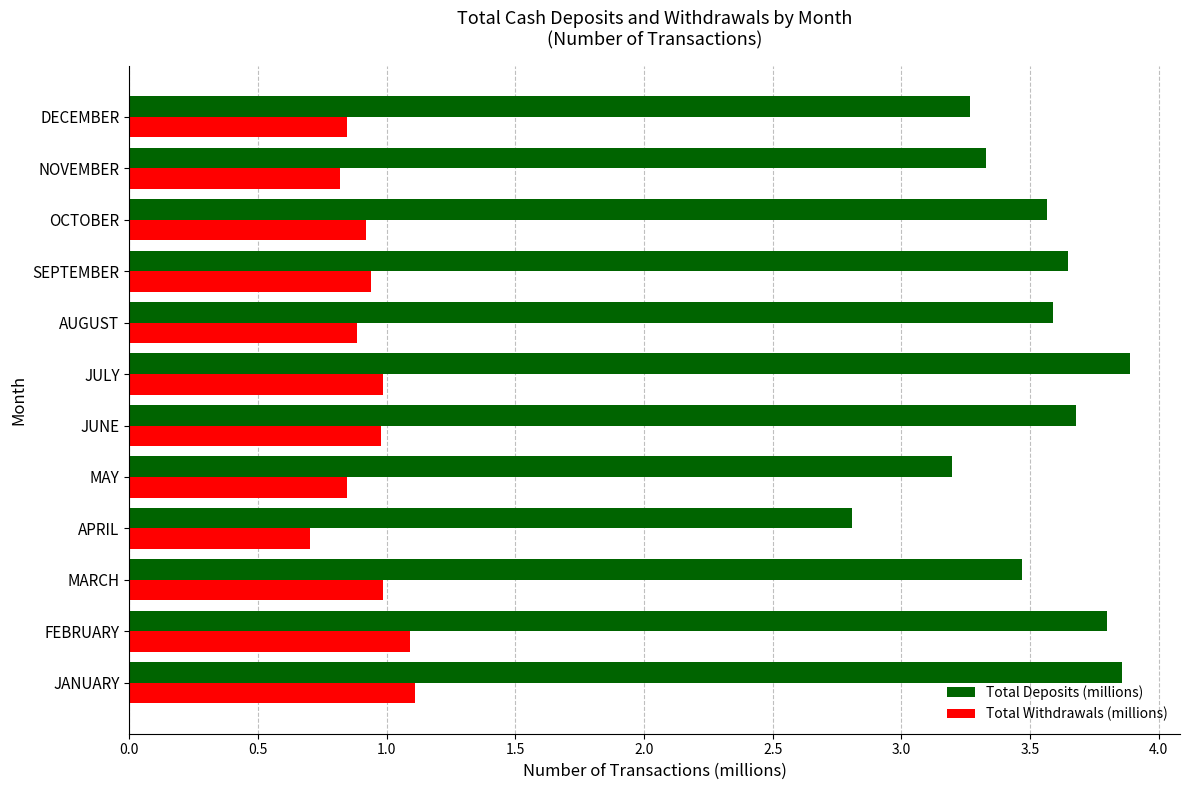

What is the minimum value shown in the chart?

0.7